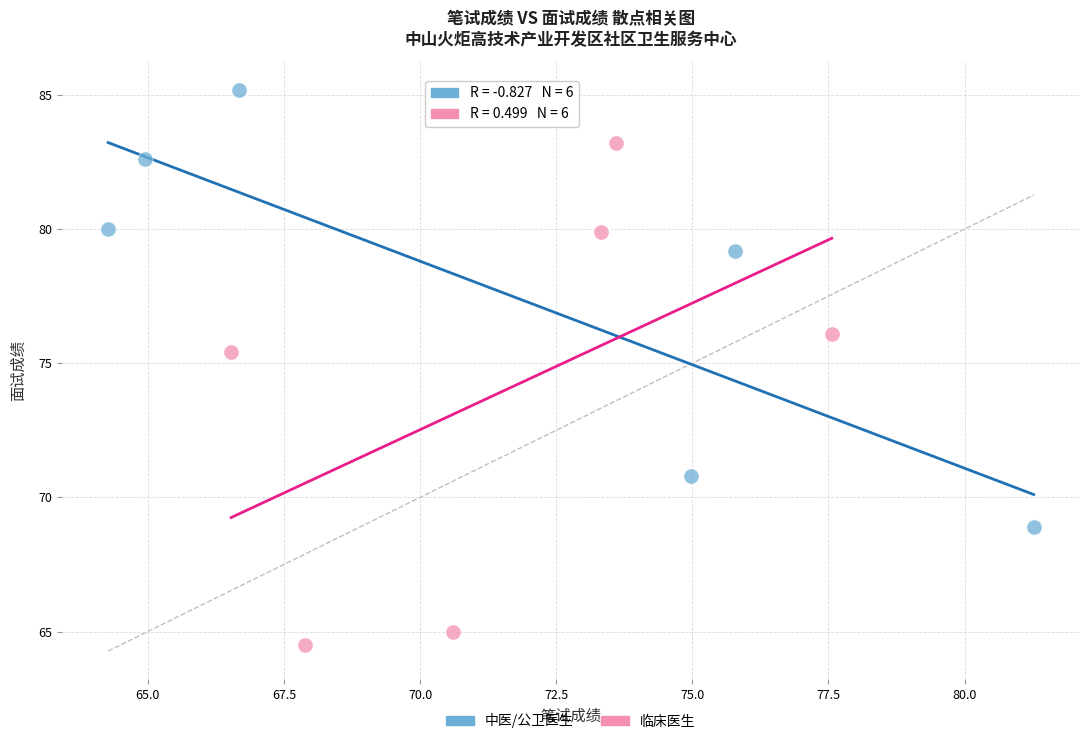

Which series reaches the minimum Y coordinate?

临床医生